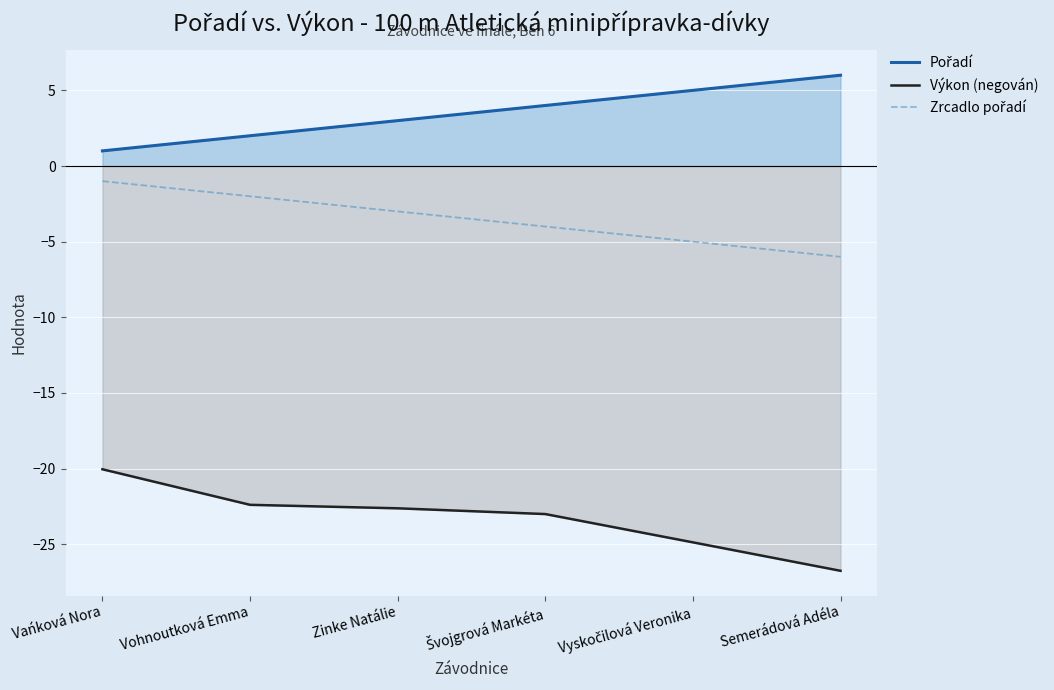

What is the difference between the second highest and second lowest values in the Pořadí series?

3.0